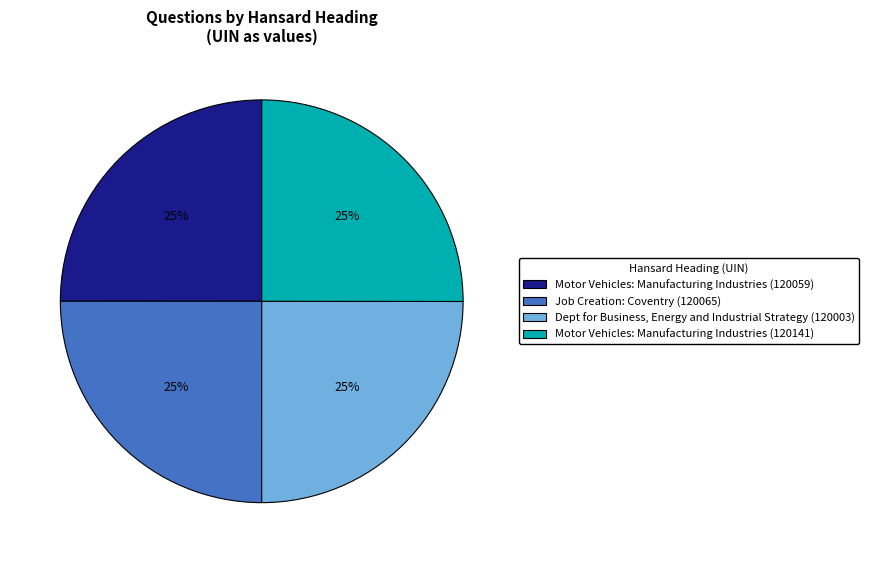

The Motor Vehicles: Manufacturing Industries (120059) slice represents 11% of the pie. True or false?

False